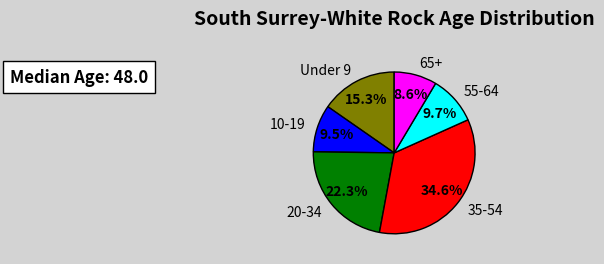

Count the number of slices in the pie.

6